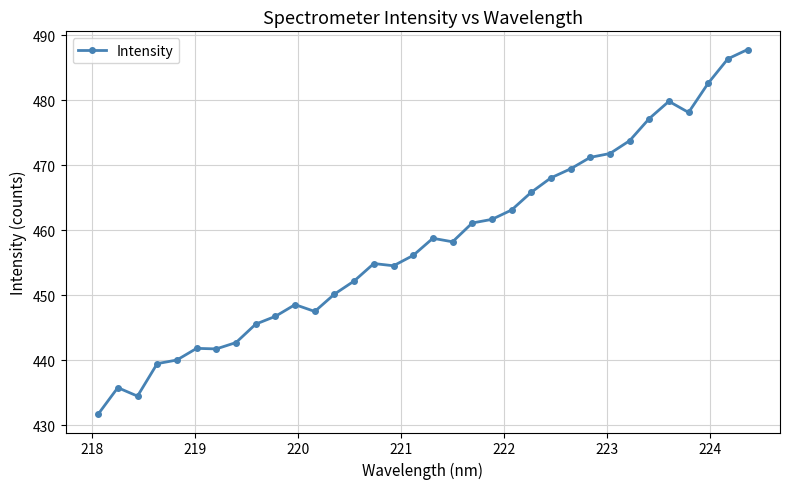

What is the value of the 27th point from the left?

471.8